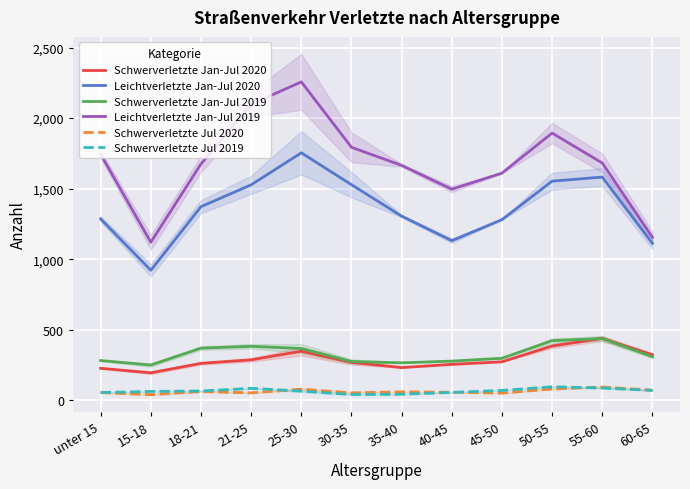

What is the value of the Schwerverletzte Jan-Jul 2020 point at the 4th from the left?

286